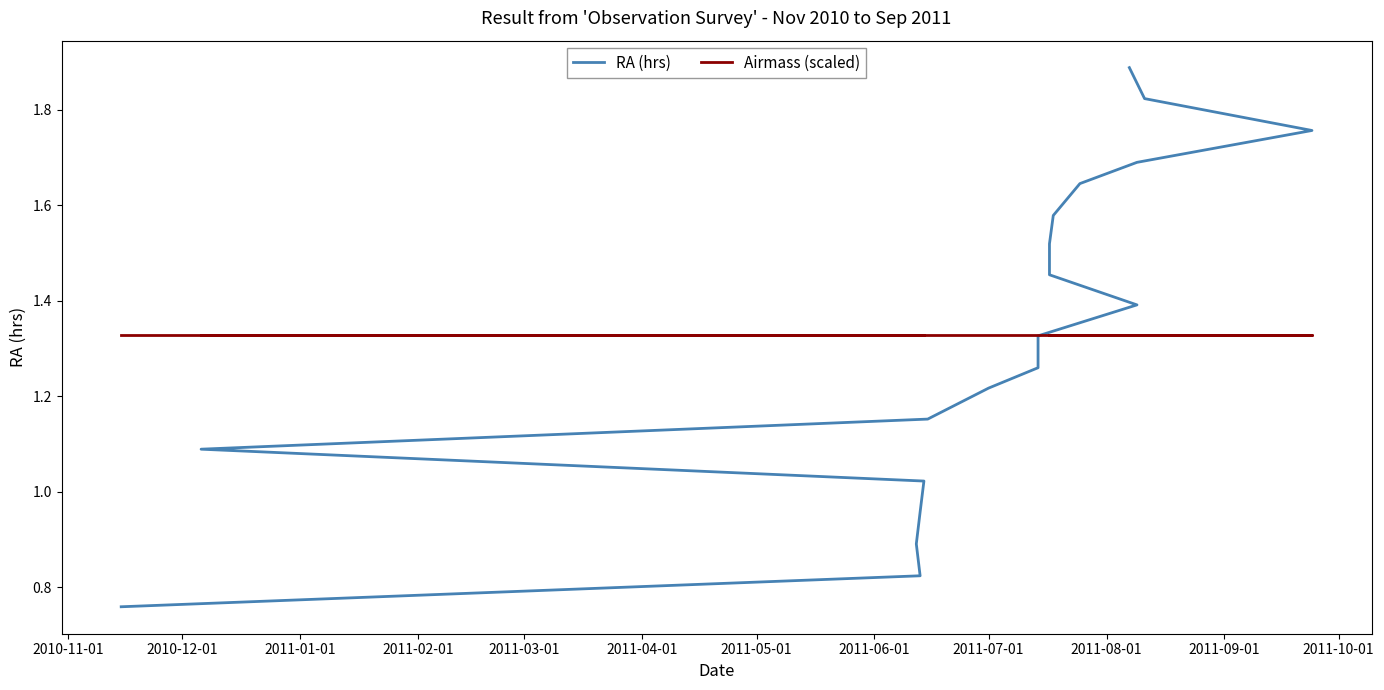

At which label is Airmass (scaled) closest to 1?

2010-11-01